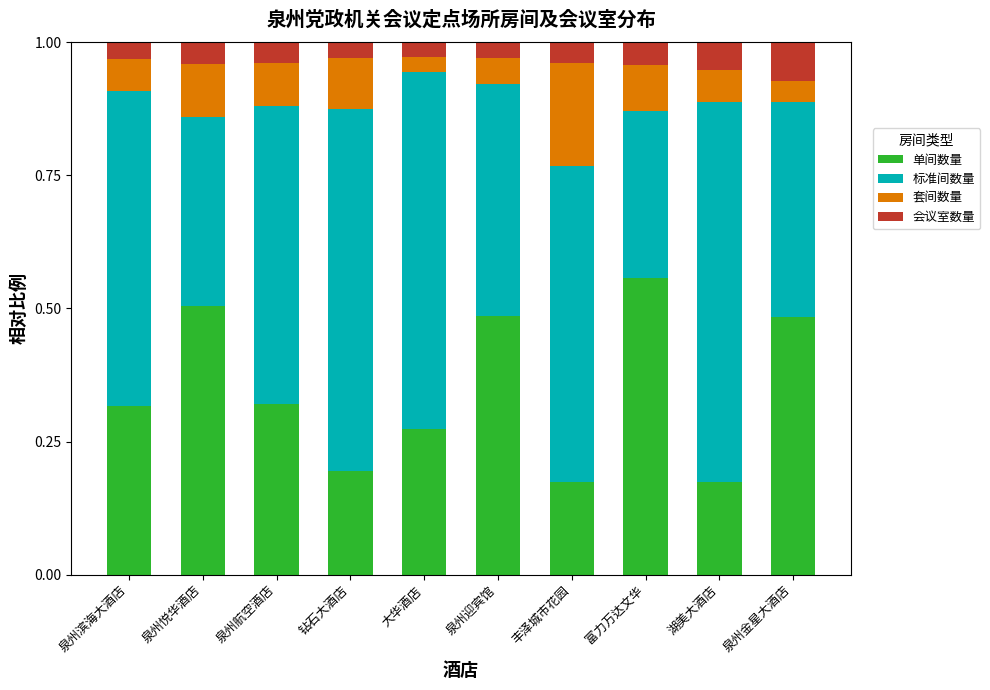

Count the 单间数量 values in the range 0 to 1.

10